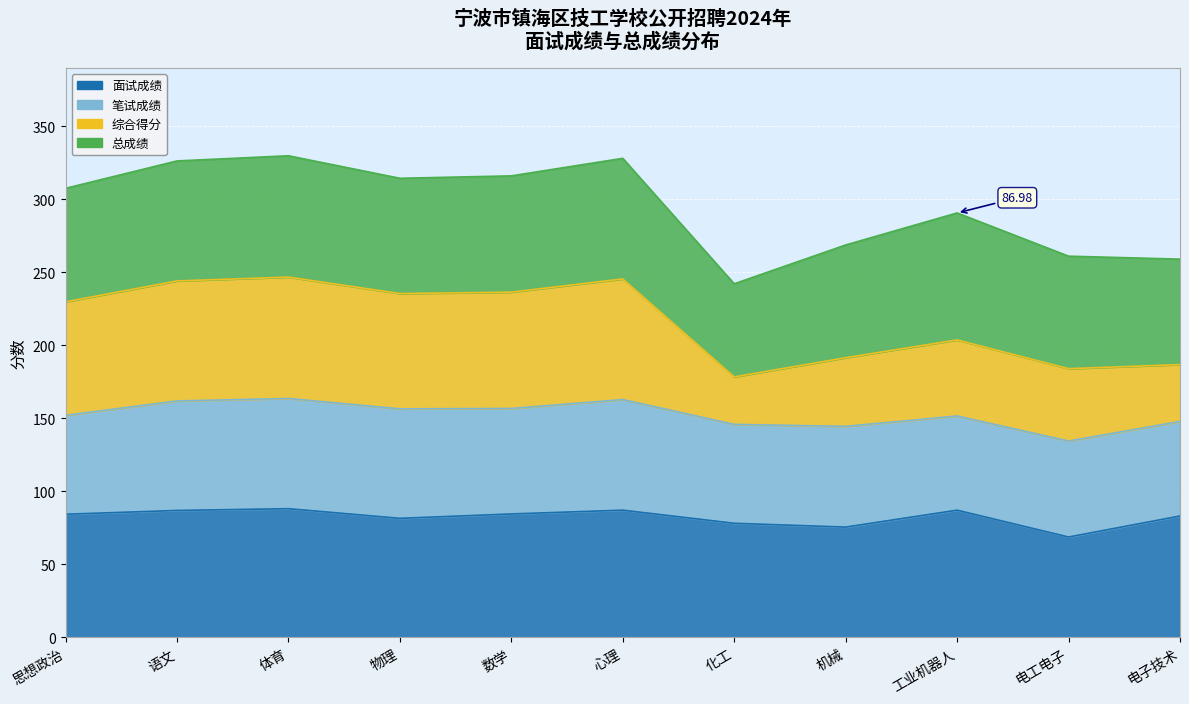

The value of 综合得分 at 心理 is 245.6. True or false?

True